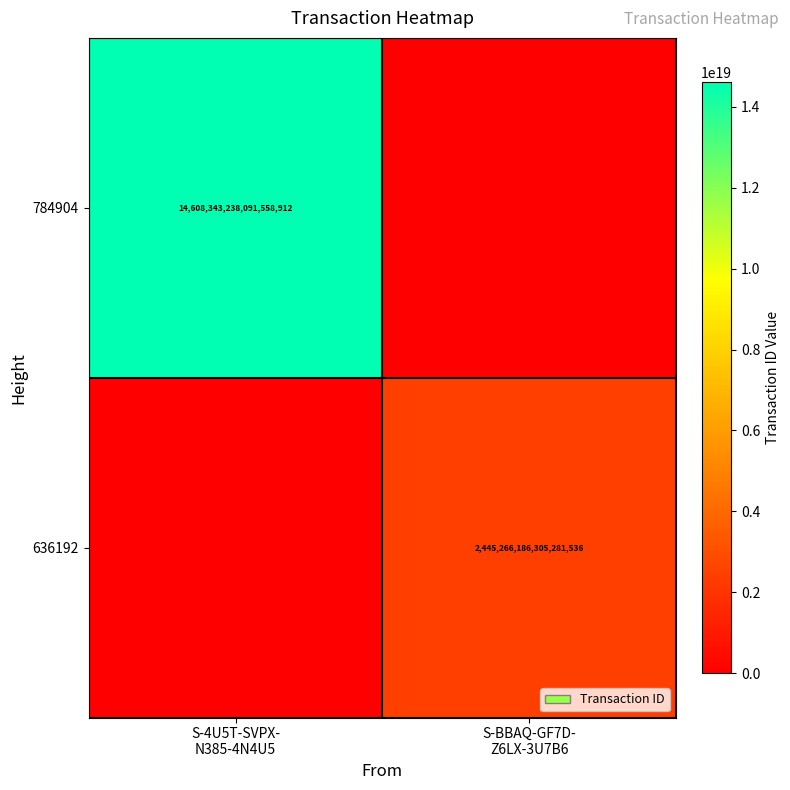

What is the total value across all series at S-BBAQ-GF7D-
Z6LX-3U7B6?

2445266186305281536